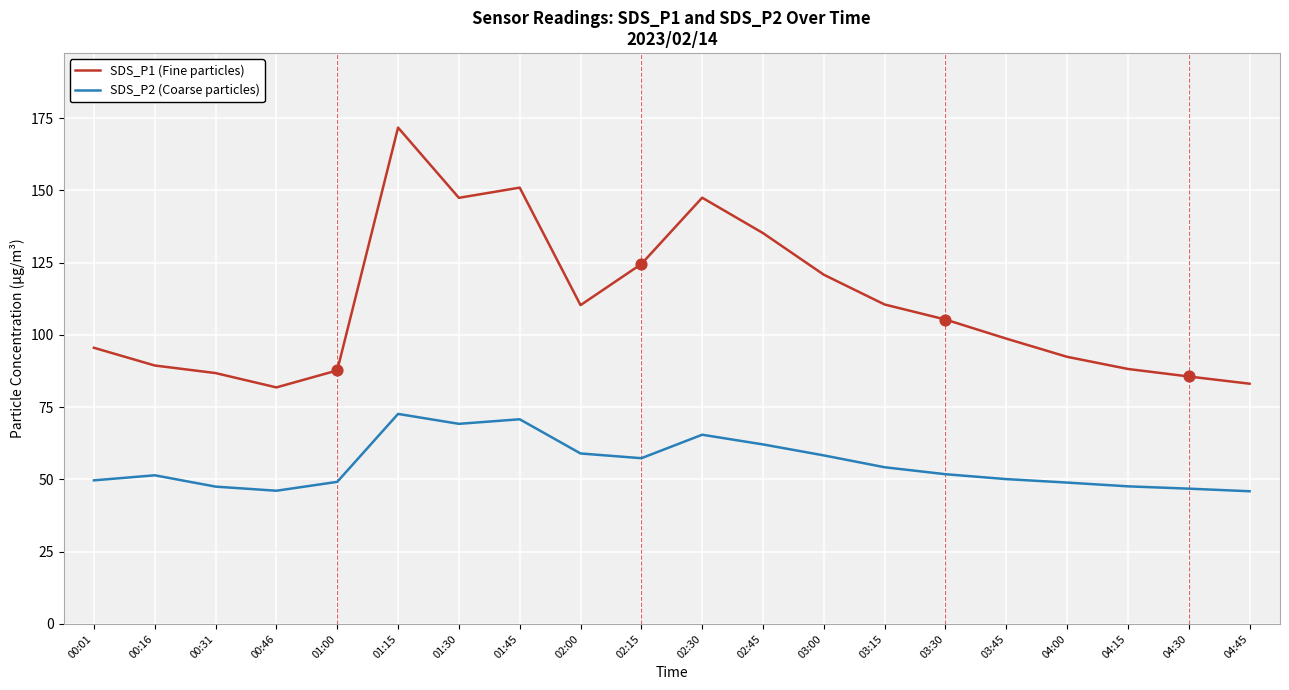

What is the total value across all series at 00:01?

145.2